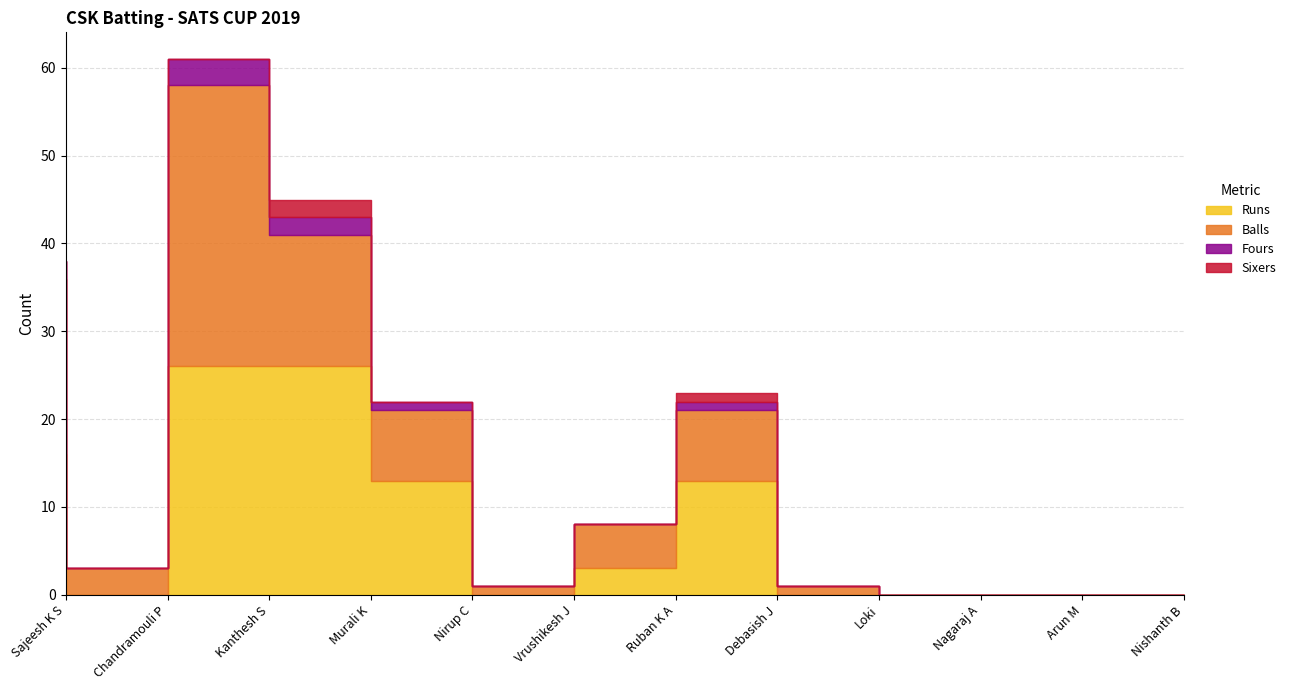

True or false: Balls and Runs cross at least once.

True